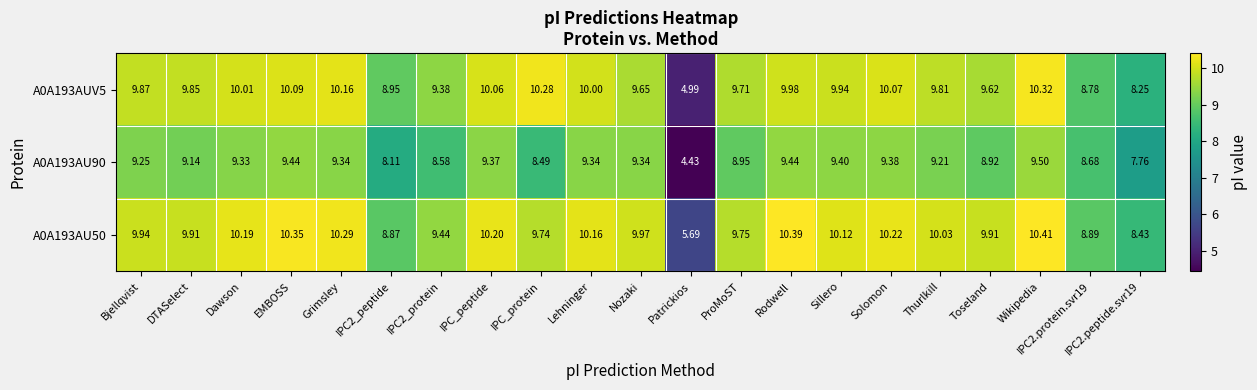

Rank the series by their maximum value, from lowest to highest.

A0A193AU90, A0A193AUV5, A0A193AU50